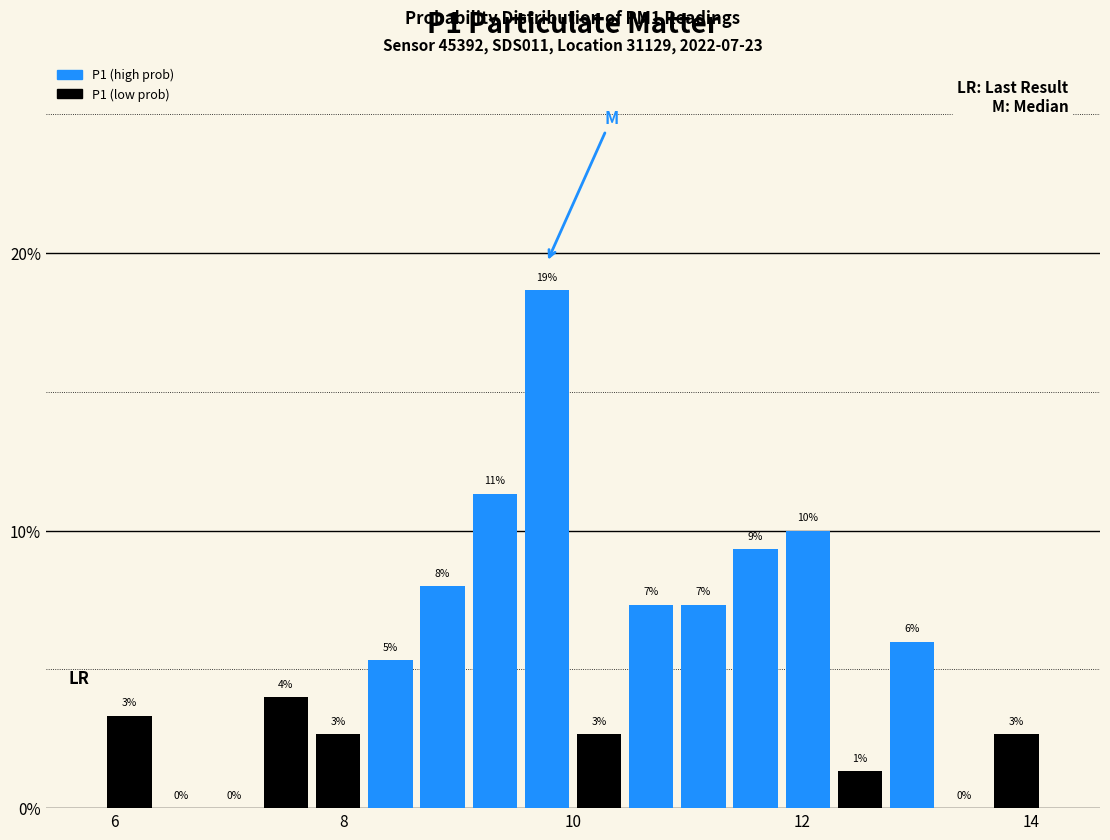

Around what value on the x-axis is the tallest bar? Give the approximate position of its centre, as read against the axis.

9.8